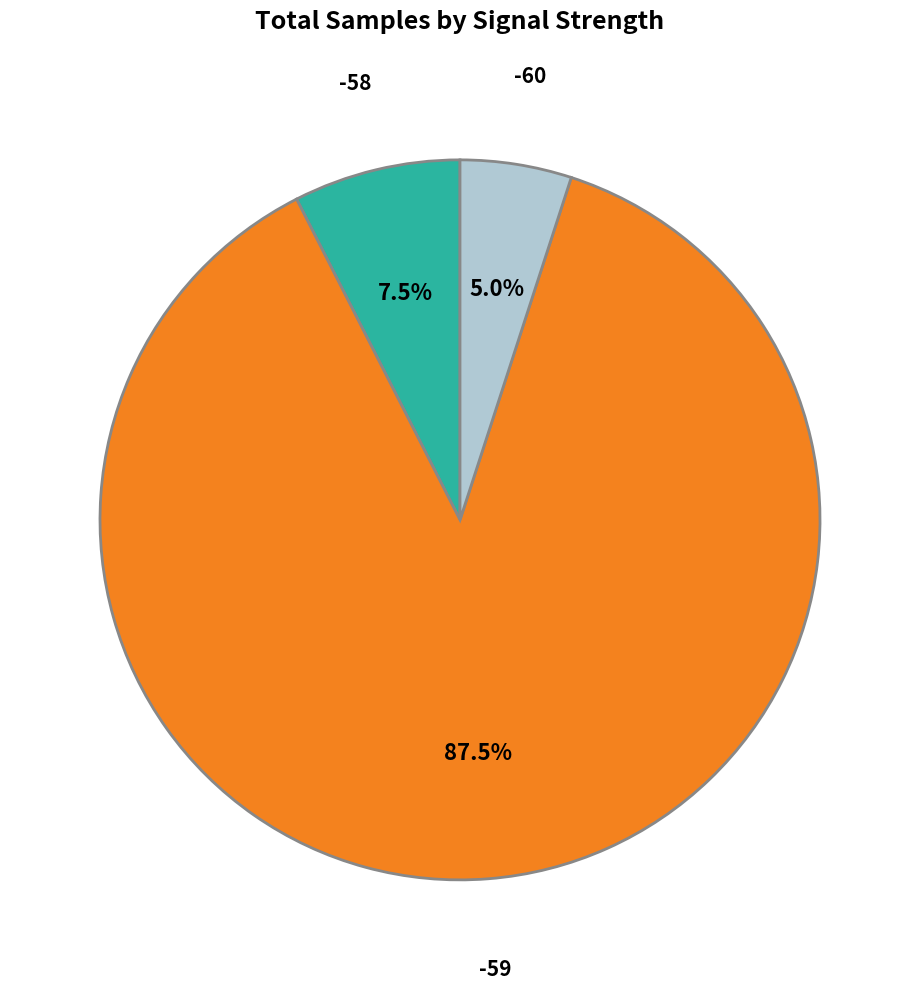

To the nearest percent, what is the combined percentage of -59 and -60?

92%